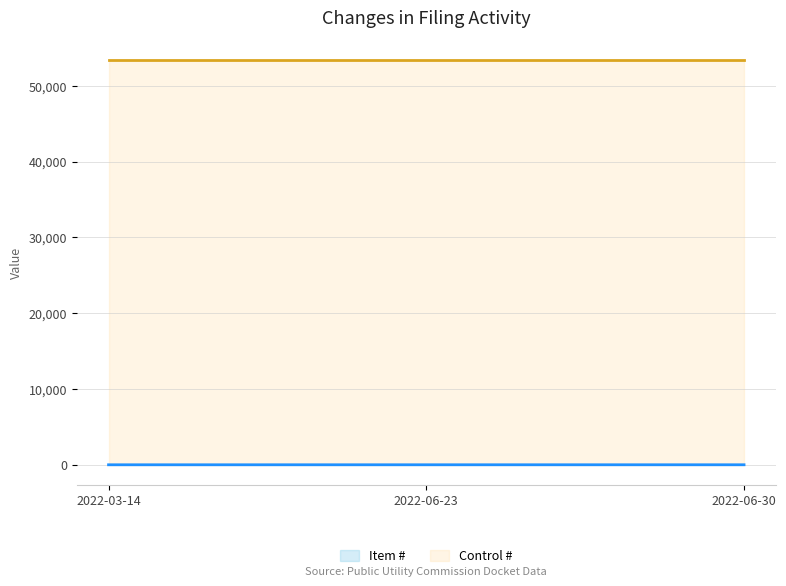

Approximately how many times larger is the value at 2022-06-30 compared to 2022-06-23?

1.5